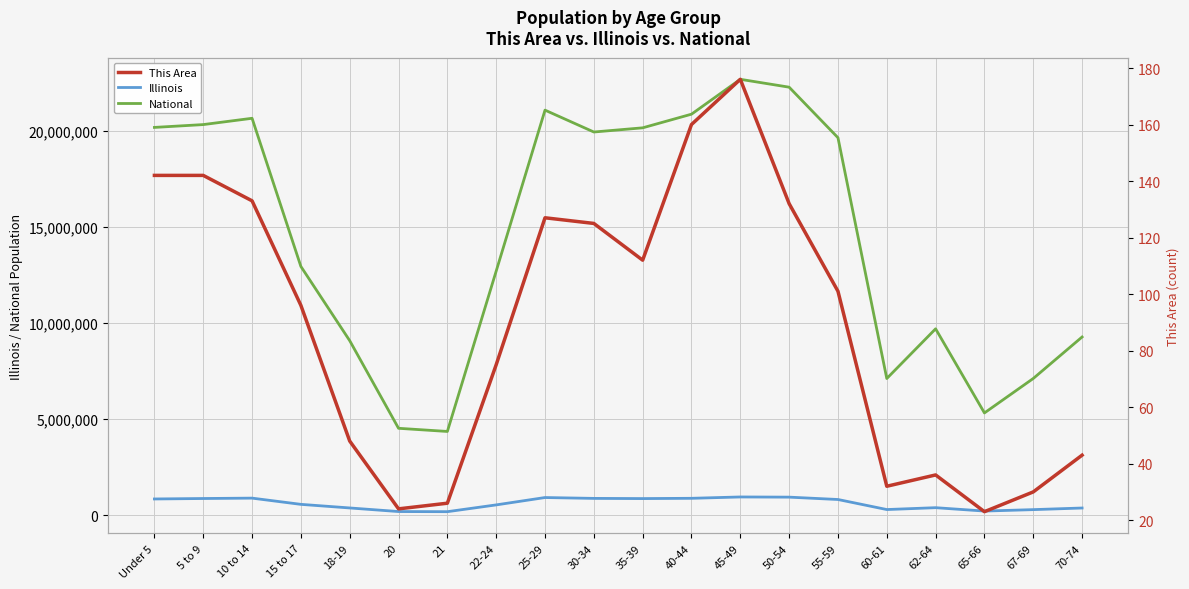

True or false: National and Illinois cross at least once.

False